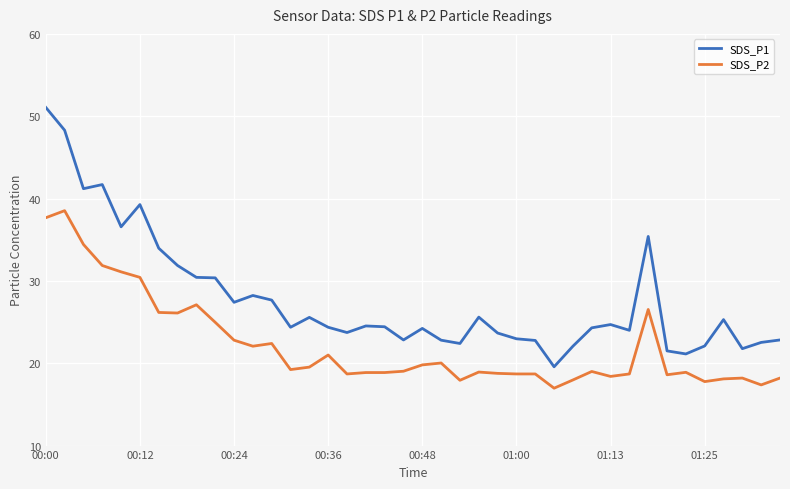

What is the difference between the maximum and minimum values in the SDS_P2 series?

21.6